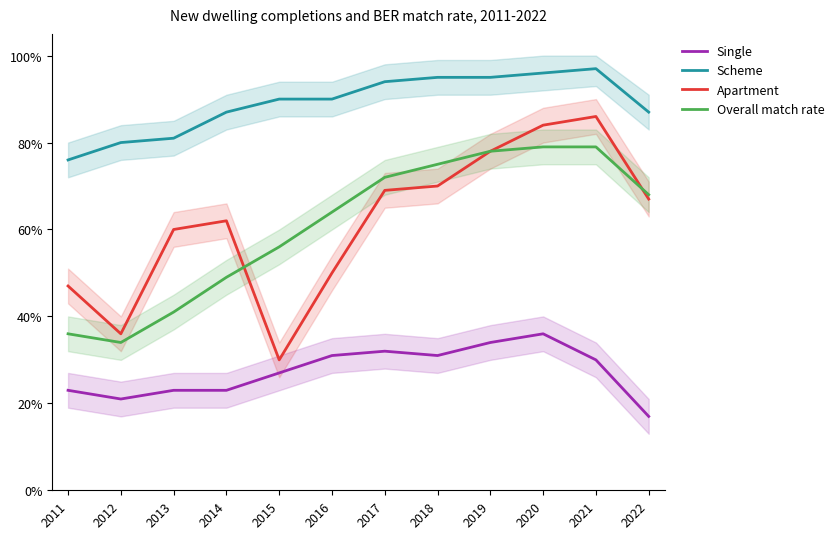

List the series in order of their peak value, lowest first.

Single, Overall match rate, Apartment, Scheme